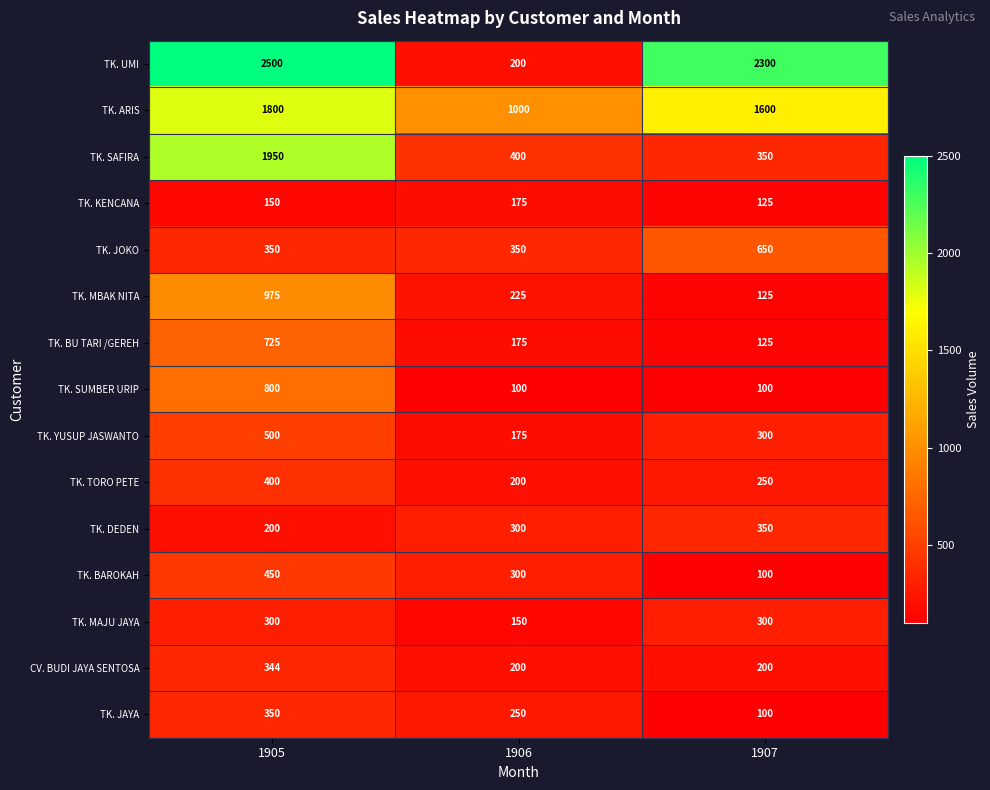

The TK. MBAK NITA series shows 64 at 1906. True or false?

False